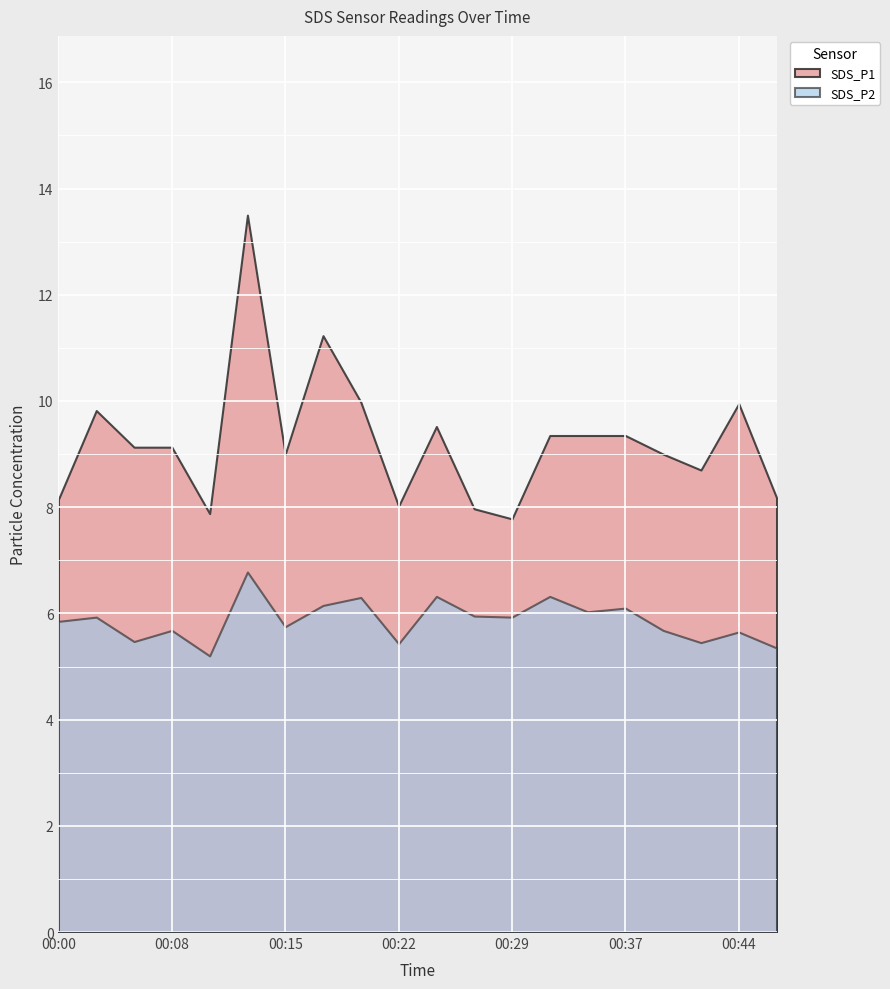

List the series in order of their peak value, lowest first.

SDS_P2, SDS_P1